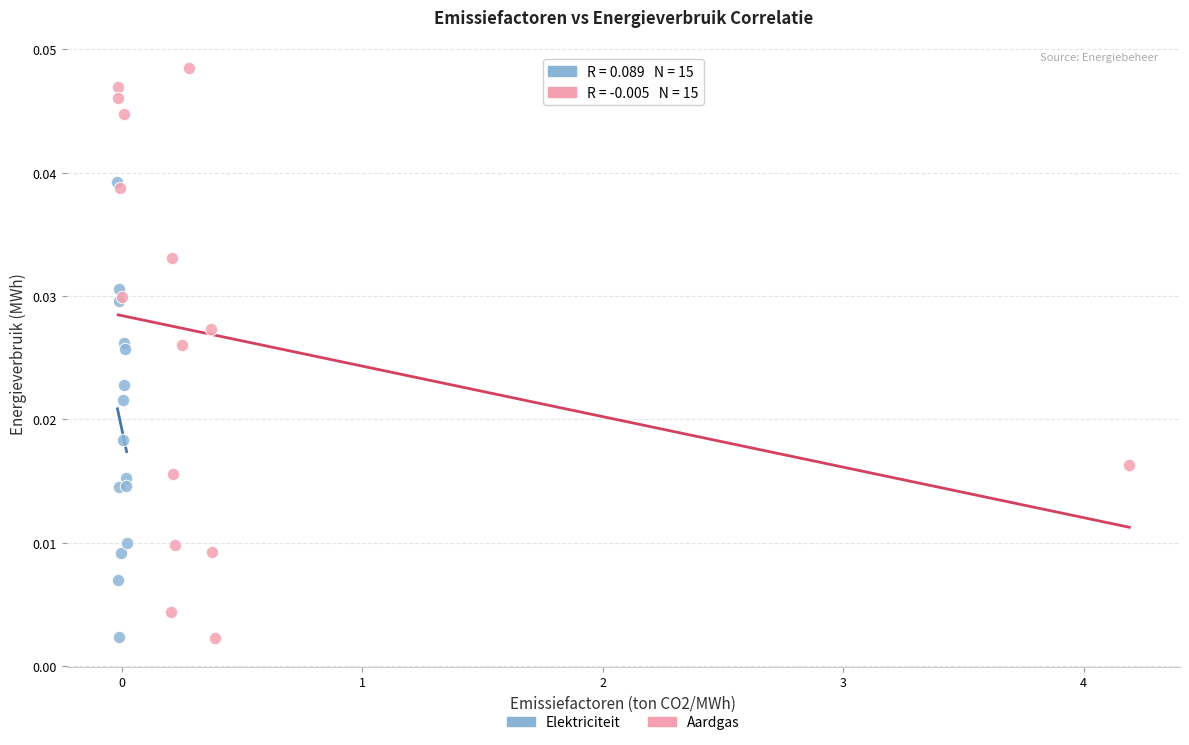

Which series has the widest spread of Y values?

Aardgas